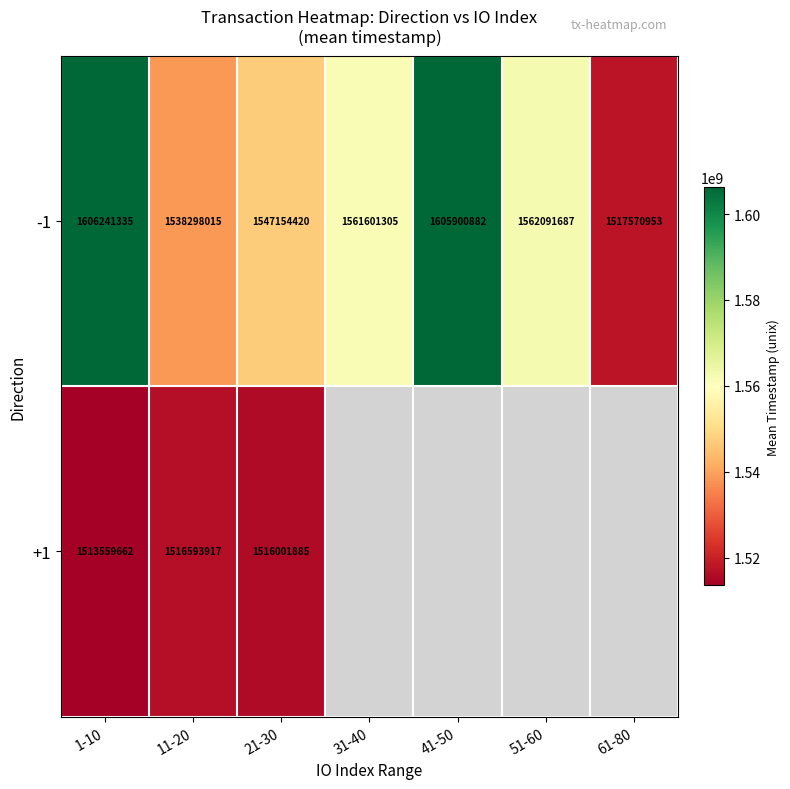

How many series are shown in this chart?

2